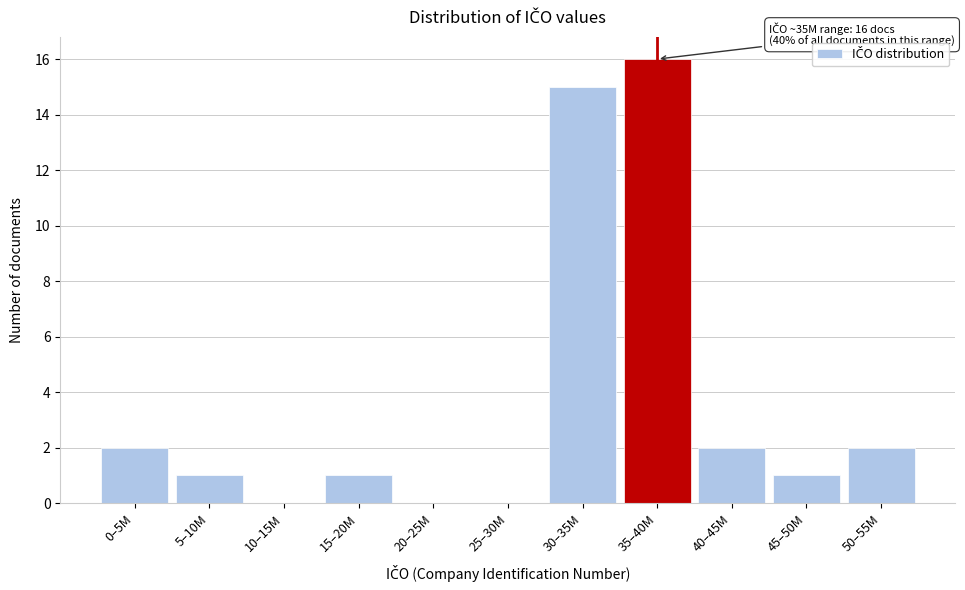

Reading left to right, transcribe all the data shown in this chart.

0–5M=2	5–10M=1	10–15M=0	15–20M=1	20–25M=0	25–30M=0	30–35M=15	35–40M=16	40–45M=2	45–50M=1	50–55M=2